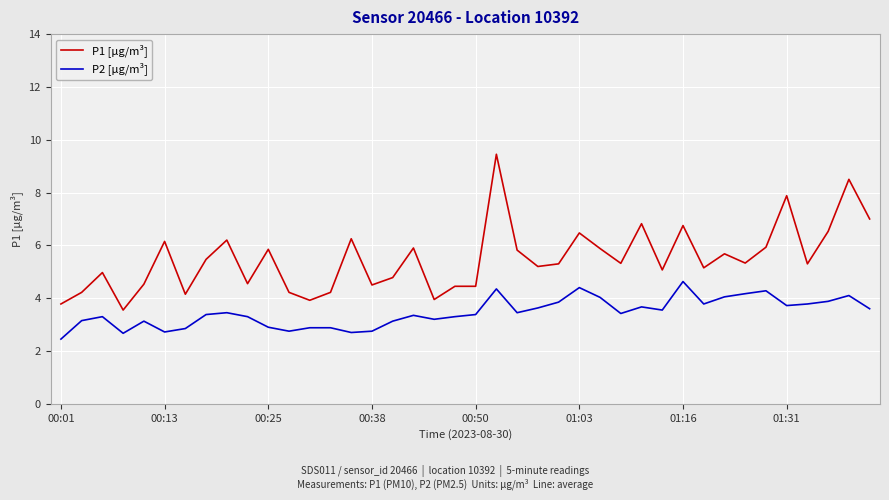

What is the lowest value of the P2 [µg/m³] series?

2.5